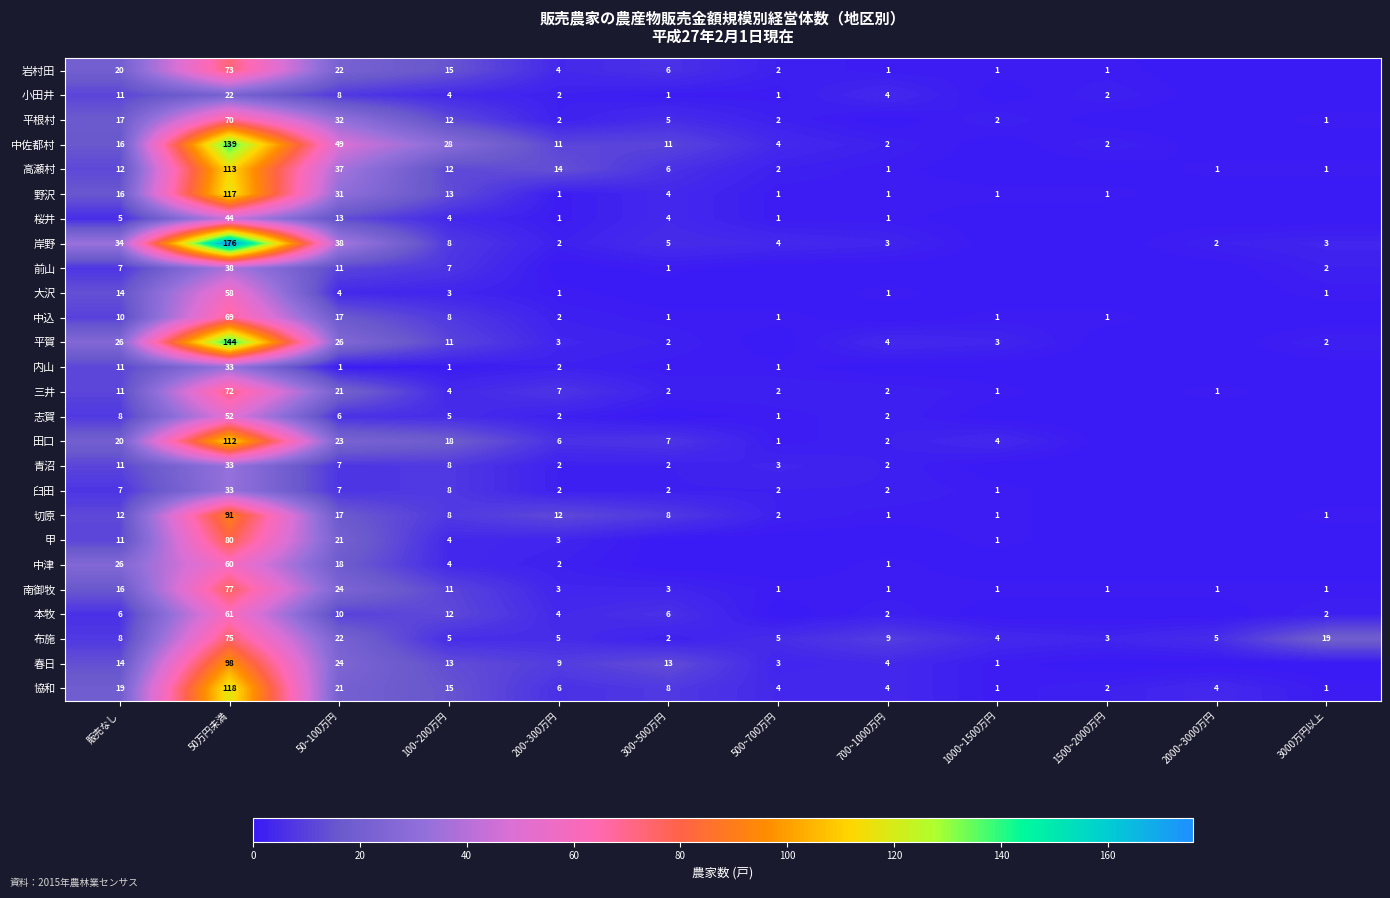

What is the spread (max minus min) of values at 50万円未満?

154